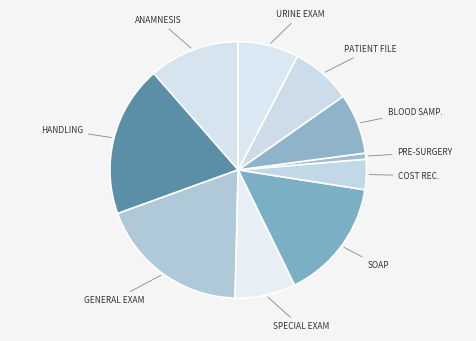

Does any single category account for the majority?

No